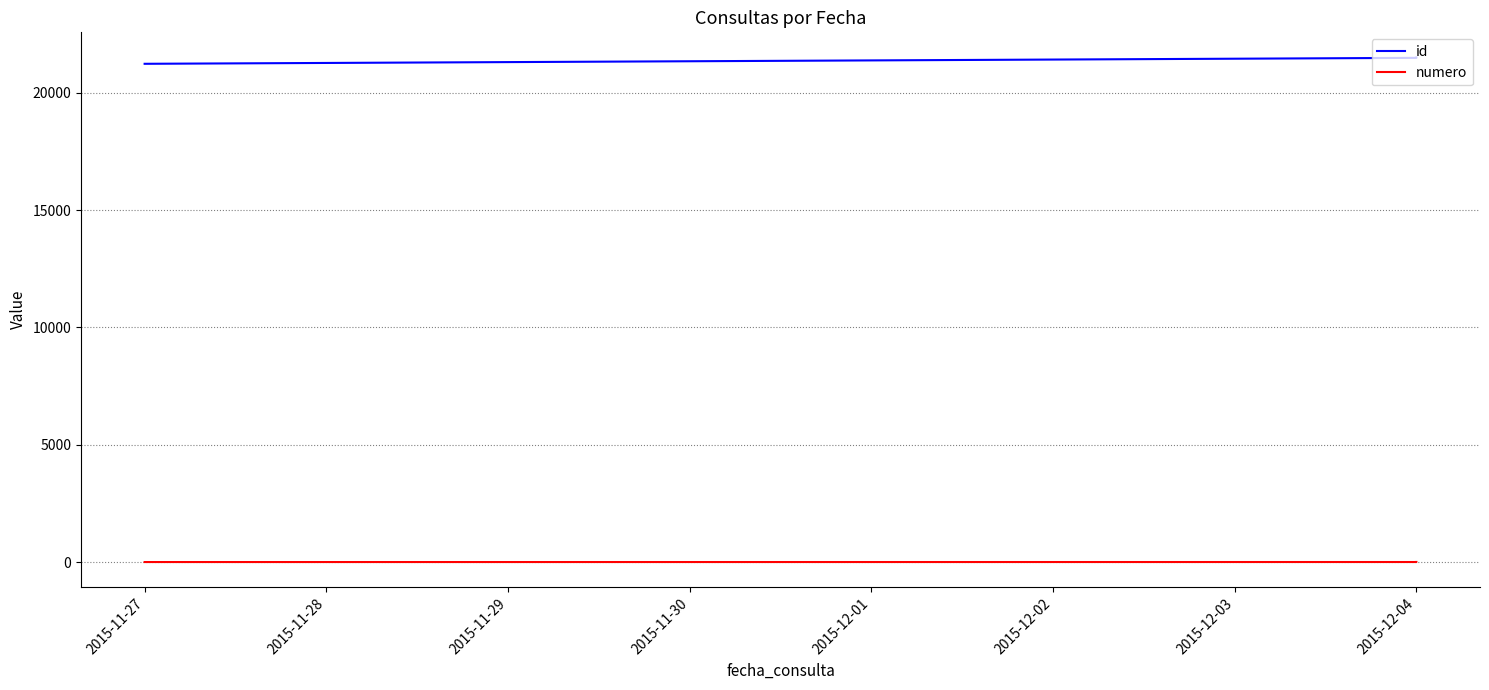

Which category has the lowest value in the numero series?

2015-11-27